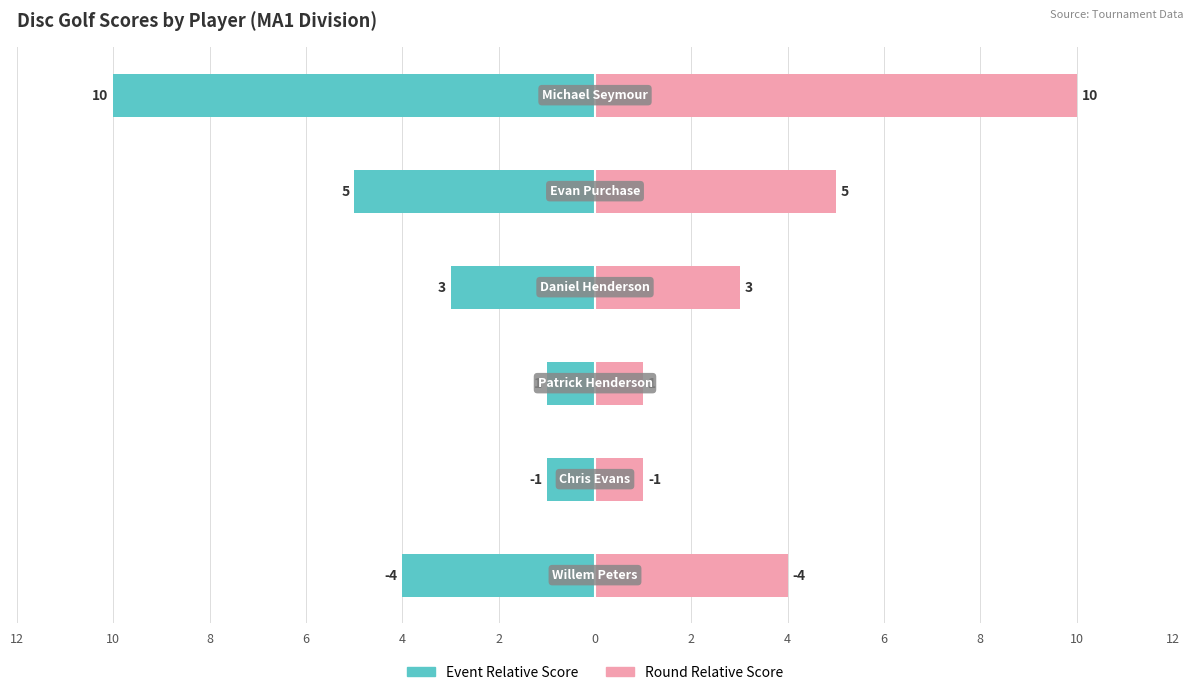

Reading left to right, transcribe all the data shown in this chart.

Event Relative Score: 12=-4	10=-1	8=-1	6=-3	4=-5	2=-10
Round Relative Score: 12=4	10=1	8=1	6=3	4=5	2=10